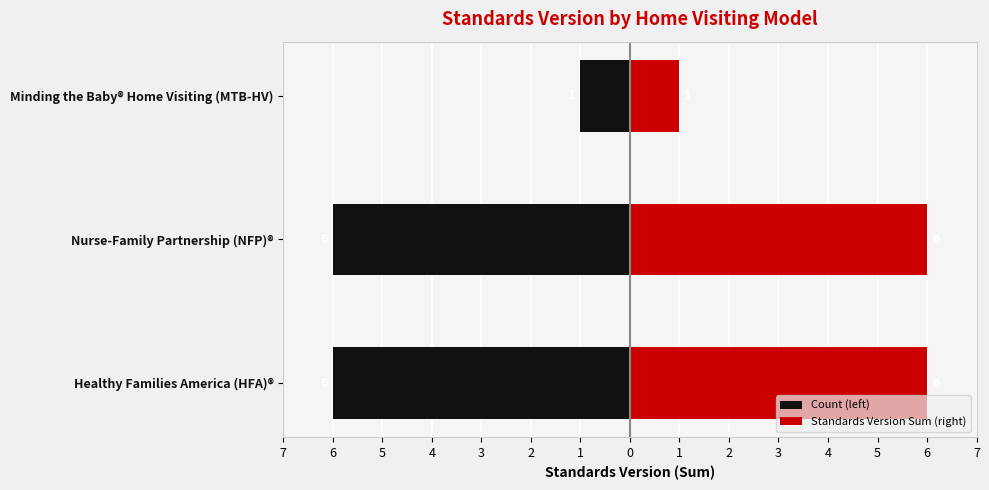

Reading left to right, list all the values displayed in this chart.

Count (left): -6	-6	-1
Standards Version Sum (right): 6	6	1